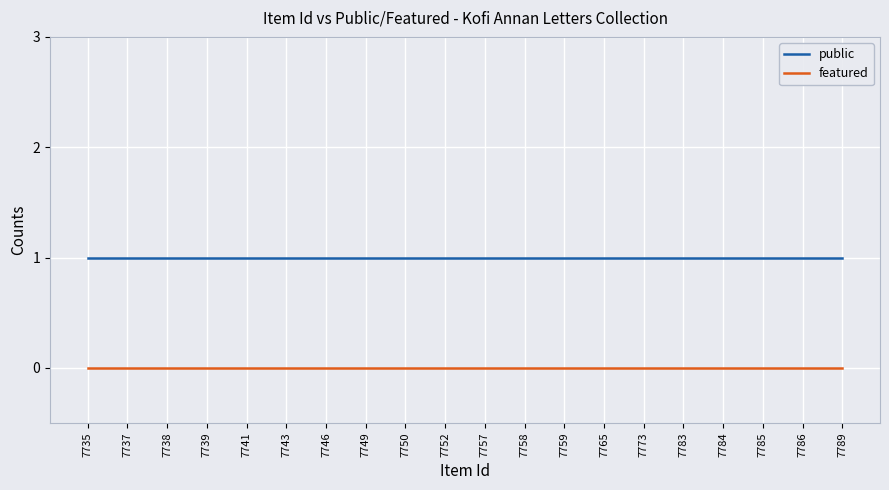

True or false: public and featured cross at least once.

False